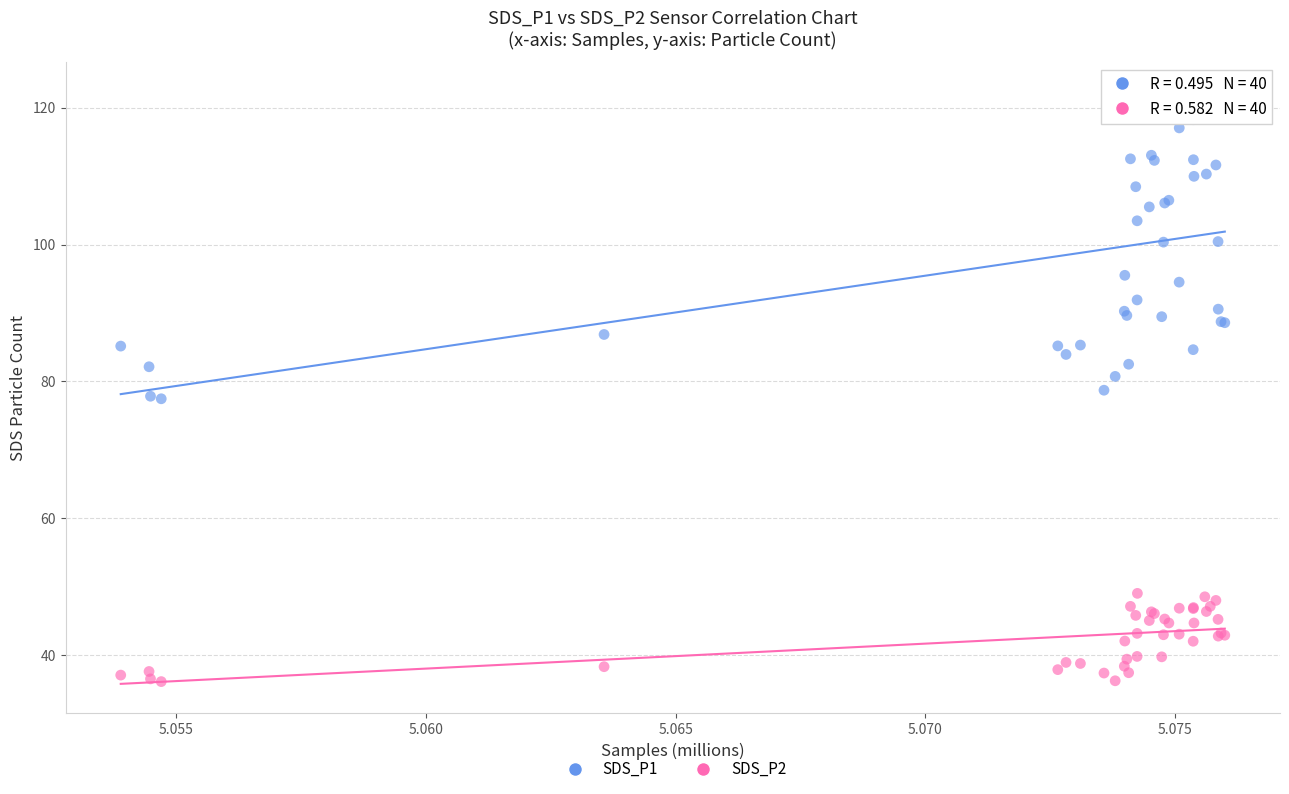

Which series has the largest Y range (max minus min)?

SDS_P1